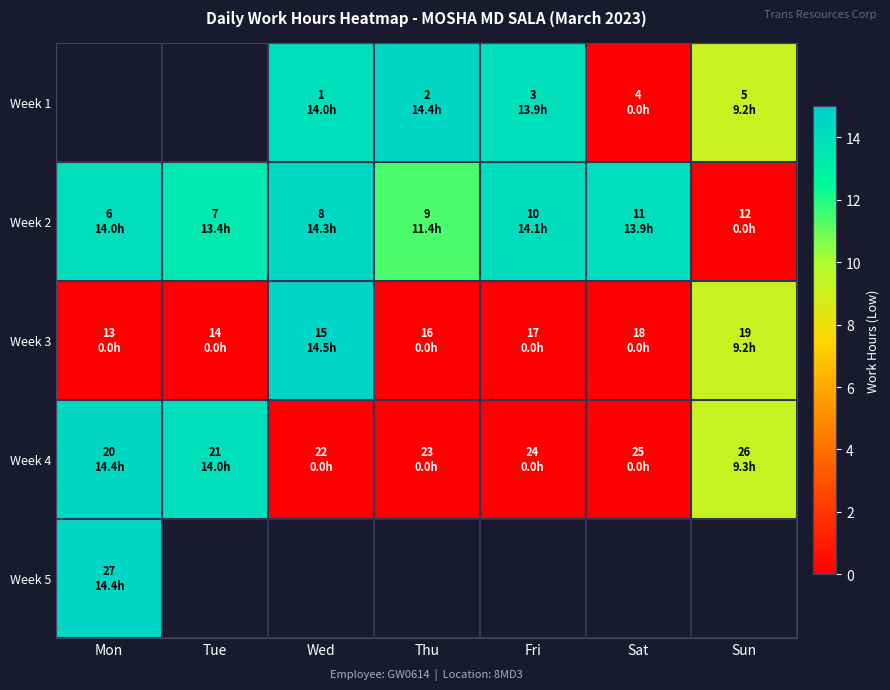

Which label corresponds to the largest value in the chart?

Wed